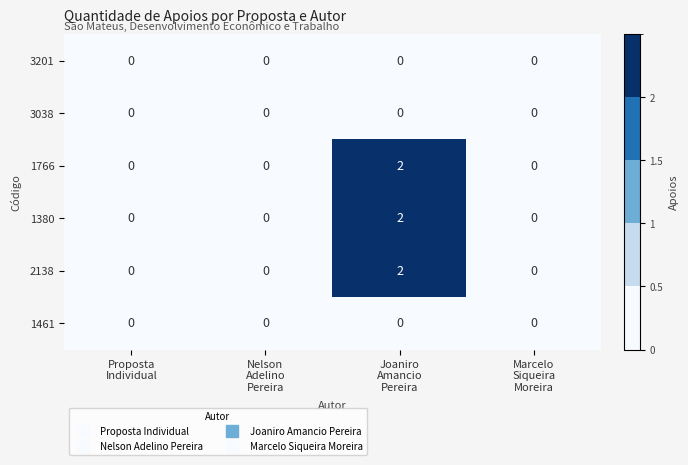

How many series are shown in this chart?

6